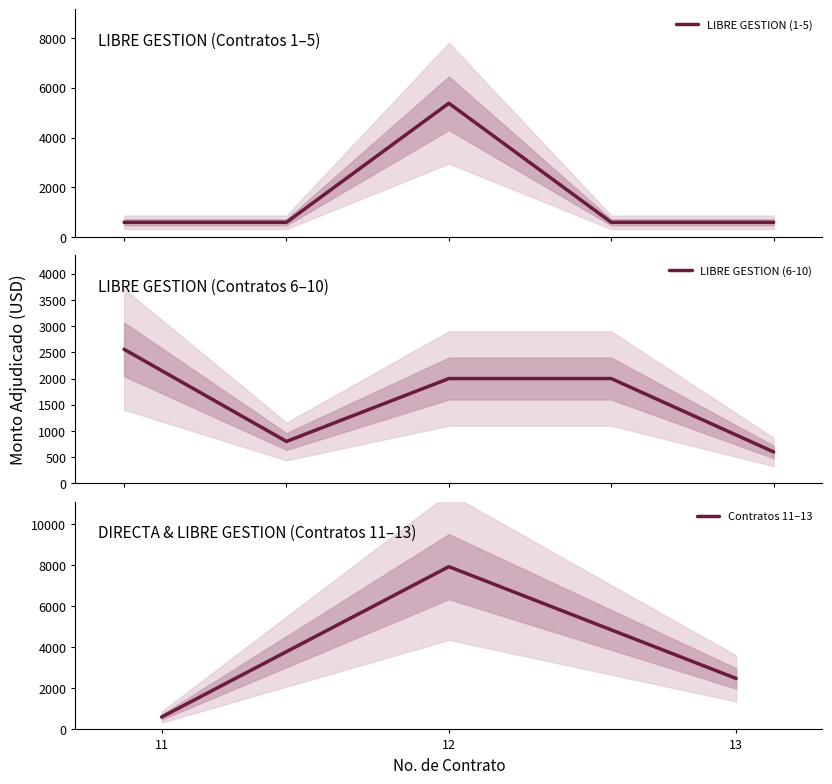

Between 6 and 12, which is larger?

12